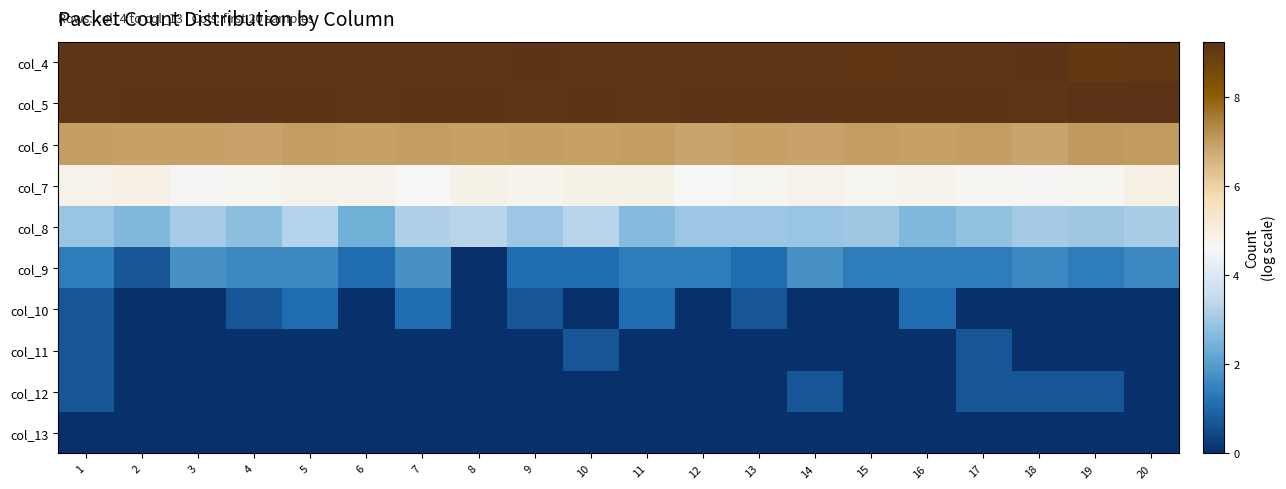

What is the total value across all series at 18?

35.3